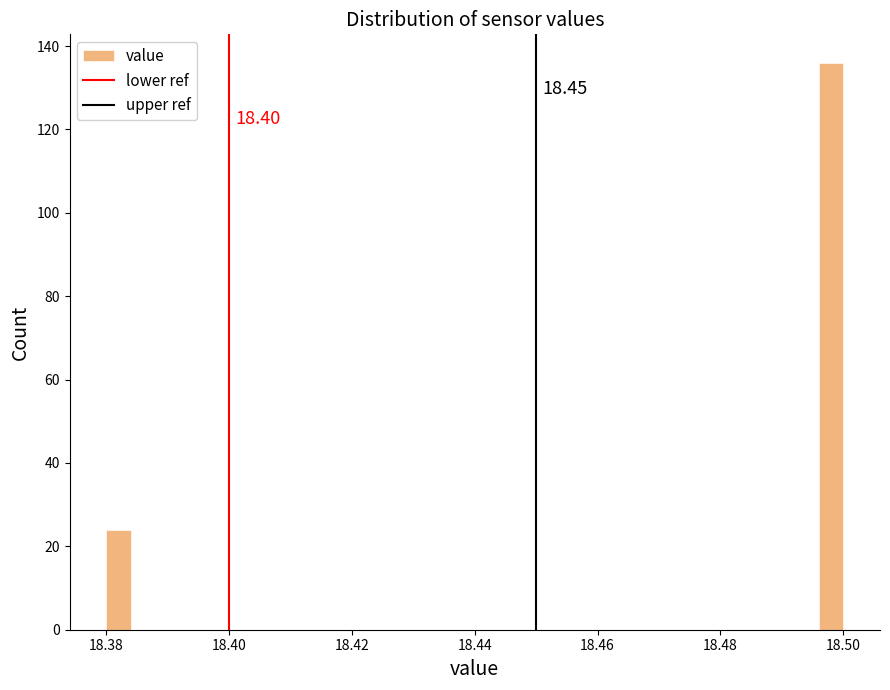

Read against the x-axis, roughly where is the centre of the tallest bar?

18.498